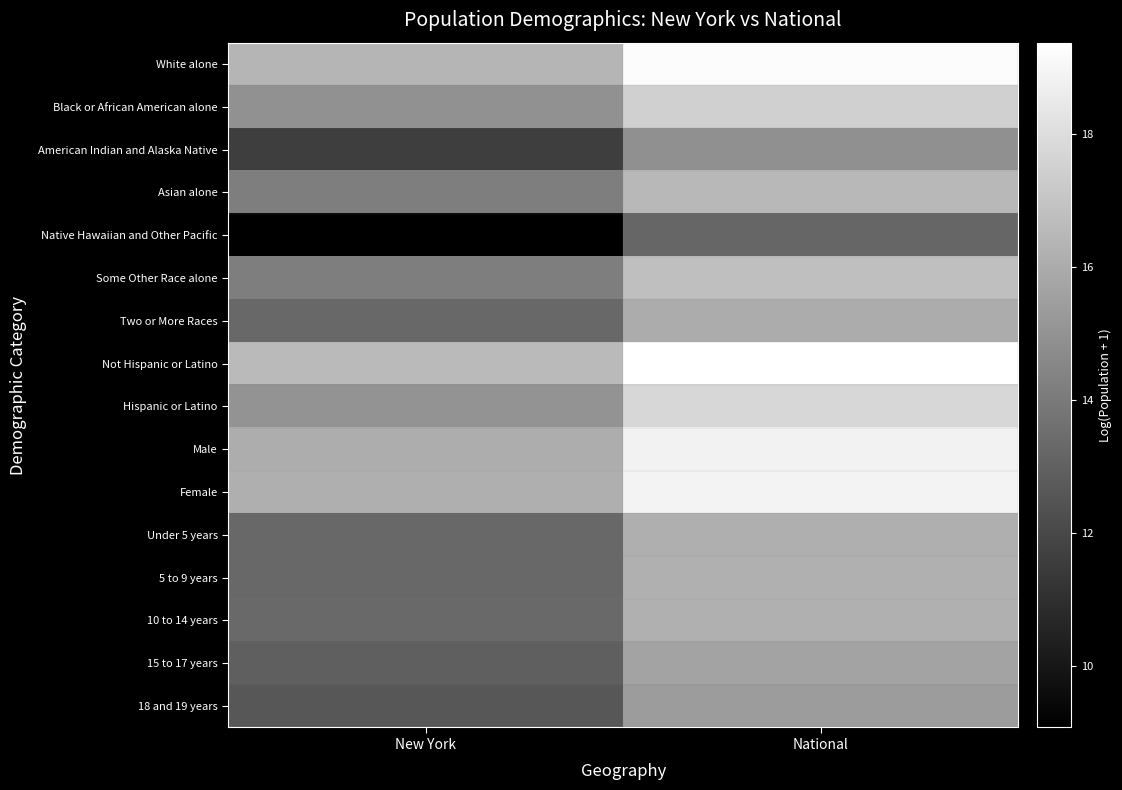

Rank the series by their maximum value, from highest to lowest.

Not Hispanic or Latino, White alone, Female, Male, Hispanic or Latino, Black or African American alone, Some Other Race alone, Asian alone, 10 to 14 years, 5 to 9 years, Under 5 years, Two or More Races, 15 to 17 years, 18 and 19 years, American Indian and Alaska Native, Native Hawaiian and Other Pacific